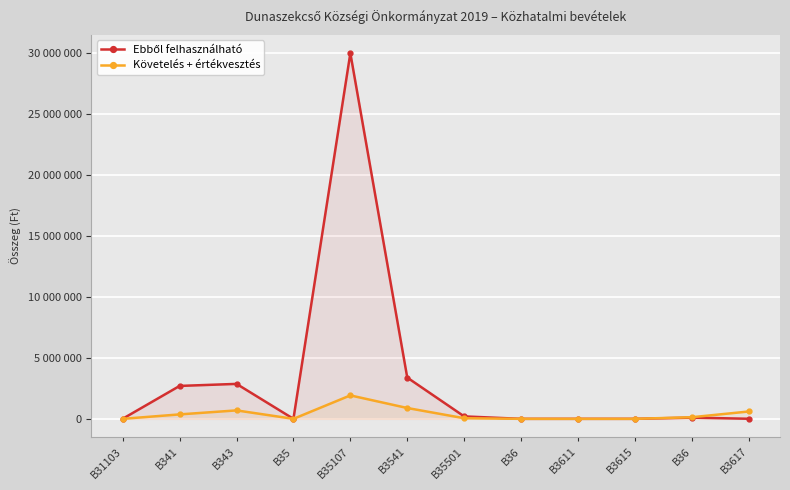

What is the sum of all Ebből felhasználható values?

39264472